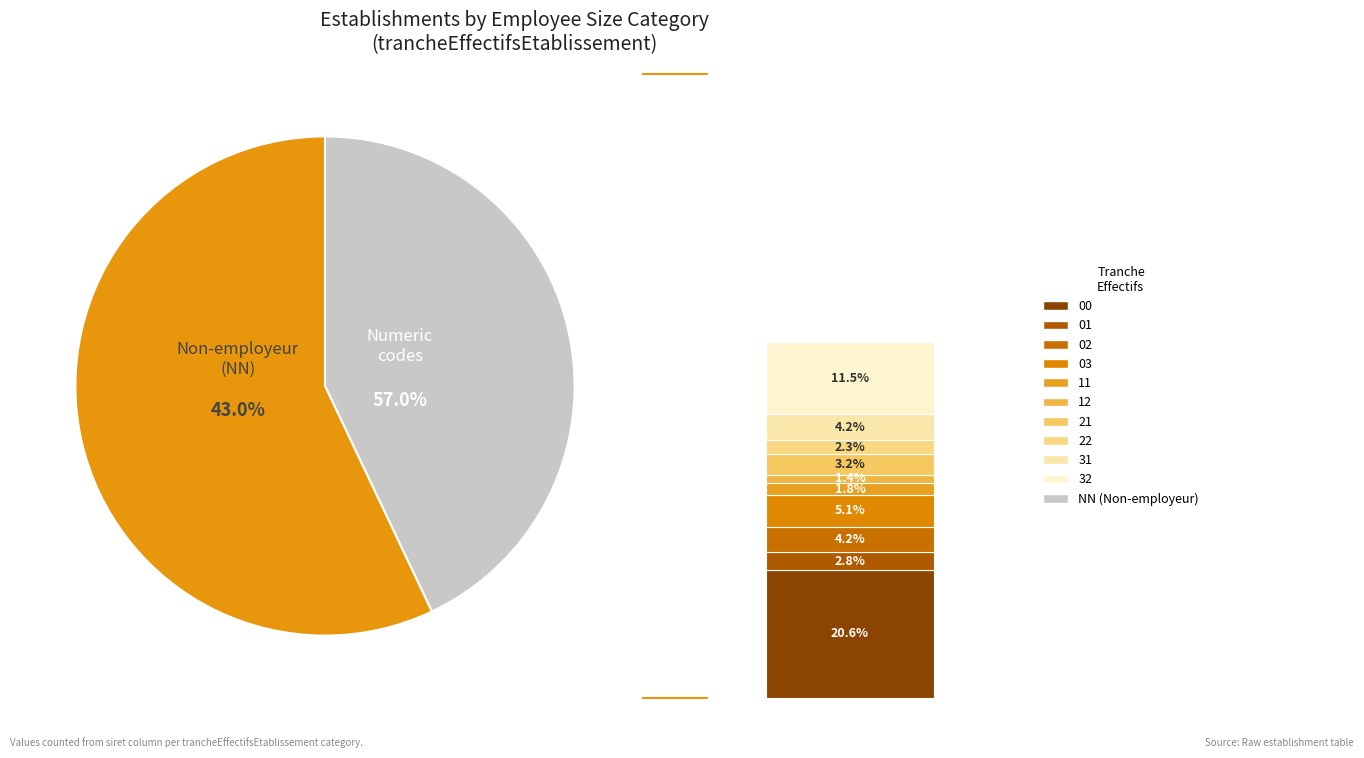

Does NN represent more than half of the total?

No